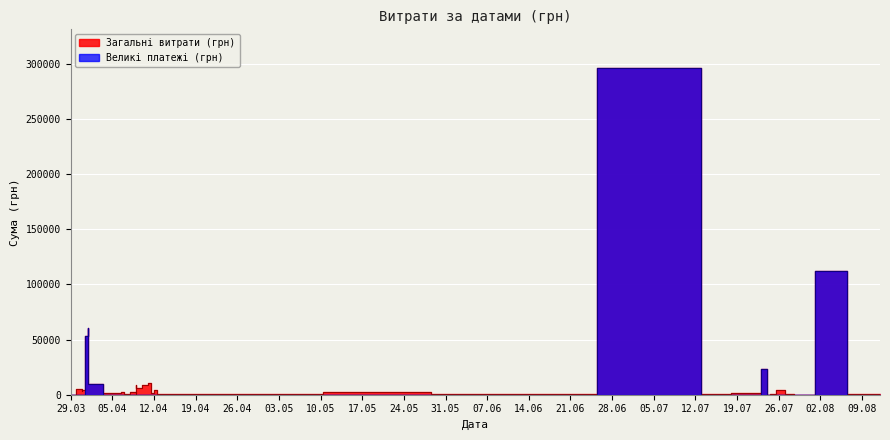

True or false: Загальні витрати (грн) and Великі платежі (грн) cross at least once.

False